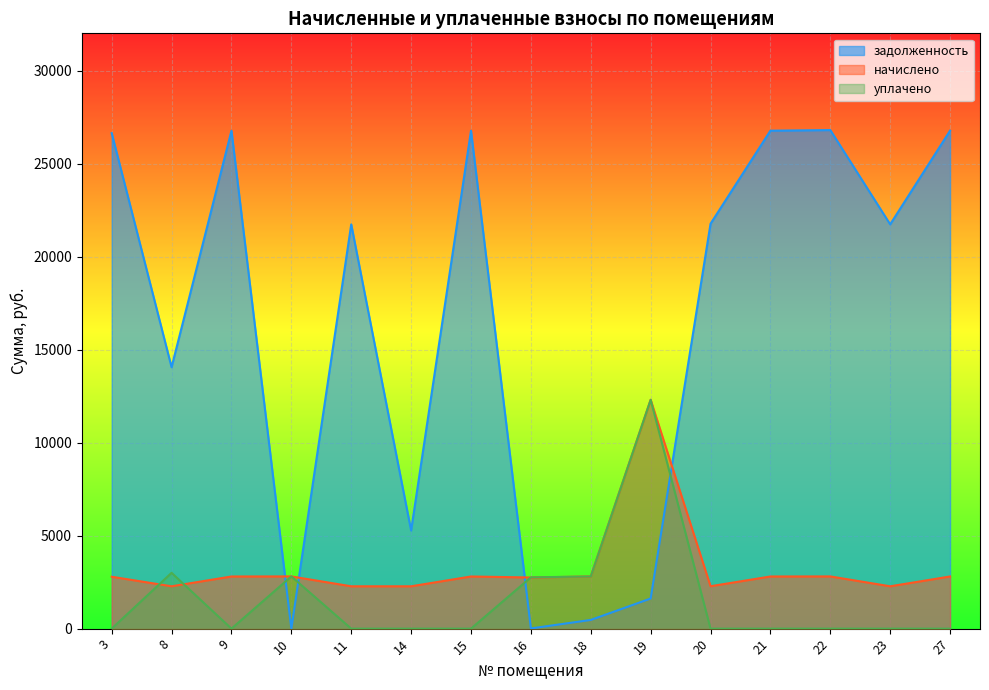

What is the average value of the задолженность series?

16476.8